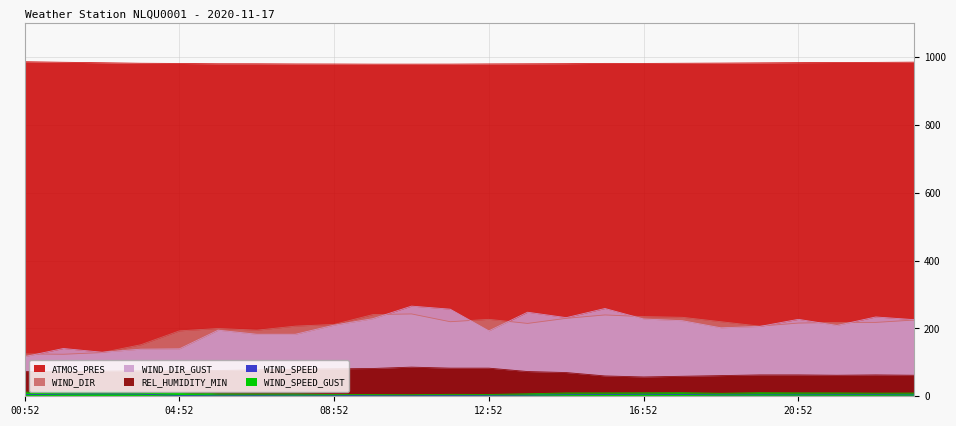

True or false: WIND_SPEED has a value of 6.6 at 18:52.

False